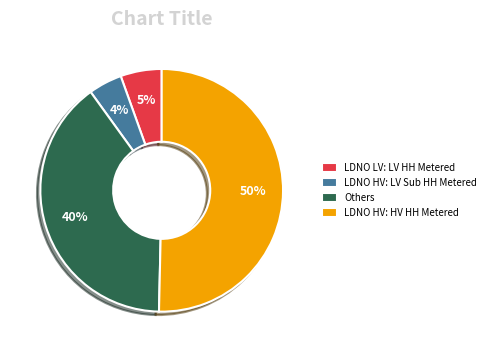

What is the majority slice?

LDNO HV: HV HH Metered